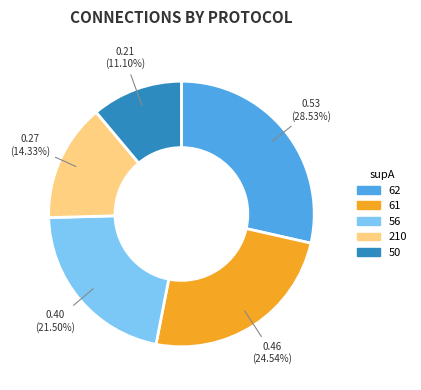

What percentage is the 62 slice, to the nearest percent?

29%